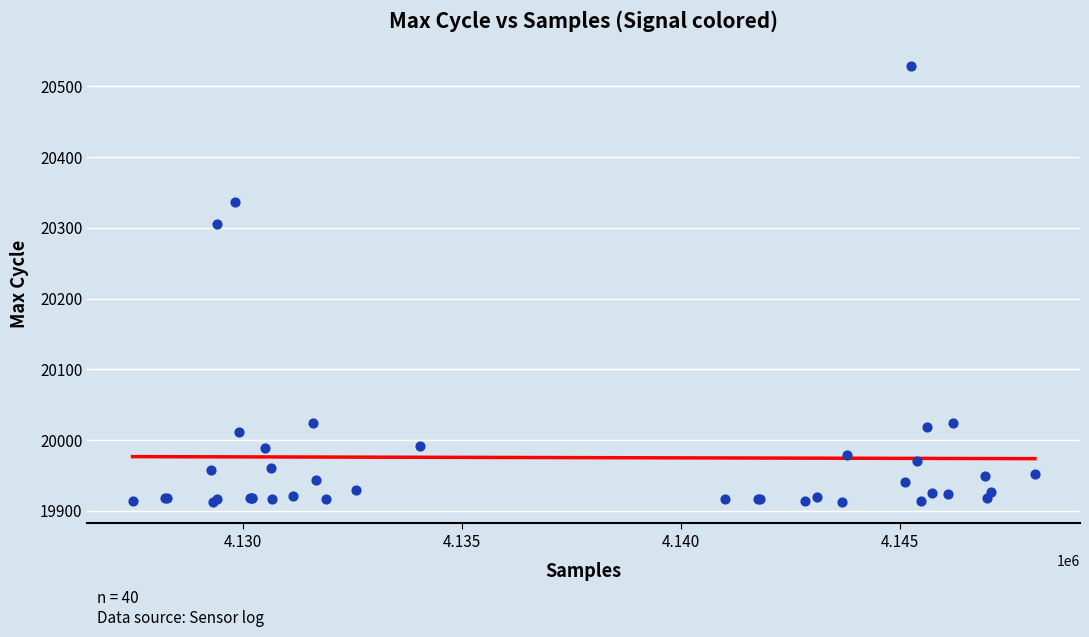

What Y value in the scatter plot is closest to 20221?

20305